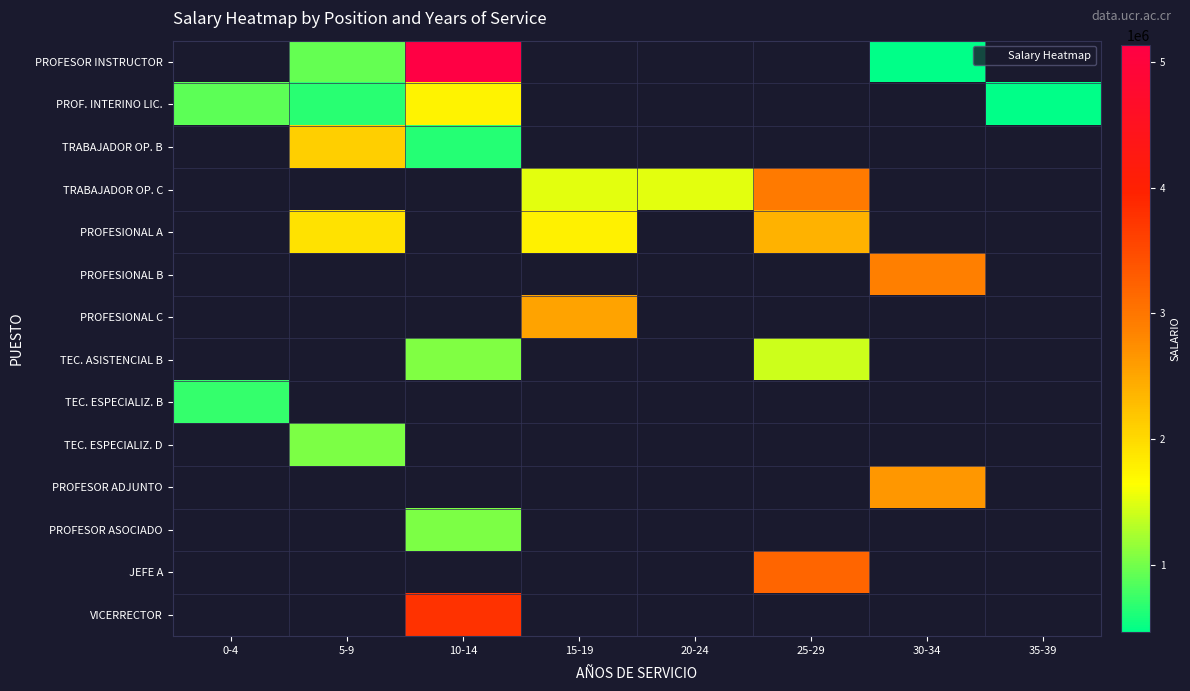

Which has a higher value, 20-24 or 10-14?

10-14